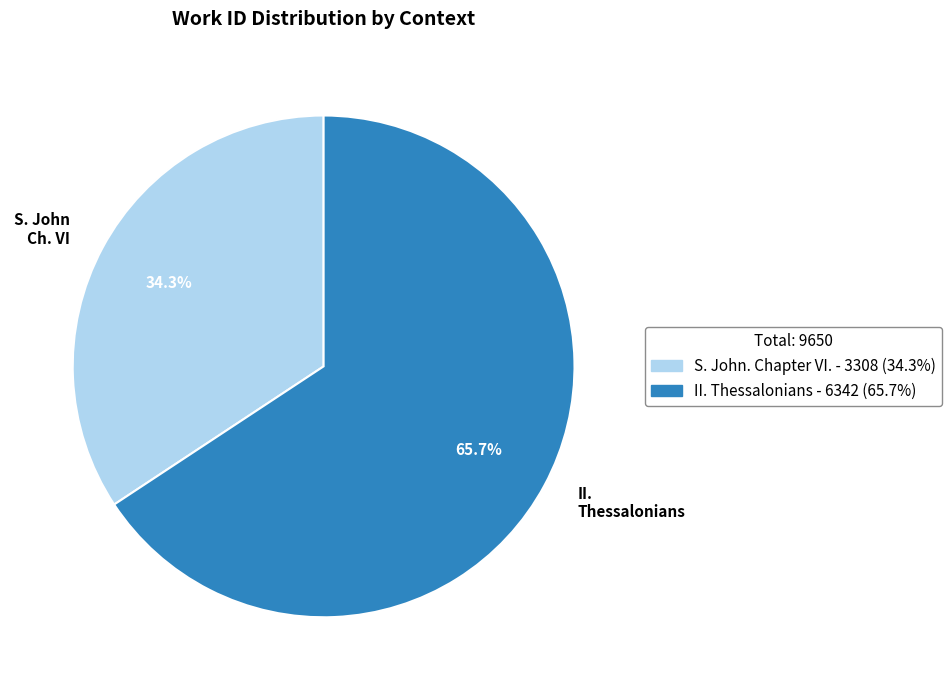

To the nearest percent, what percentage of the pie is II. Thessalonians?

66%